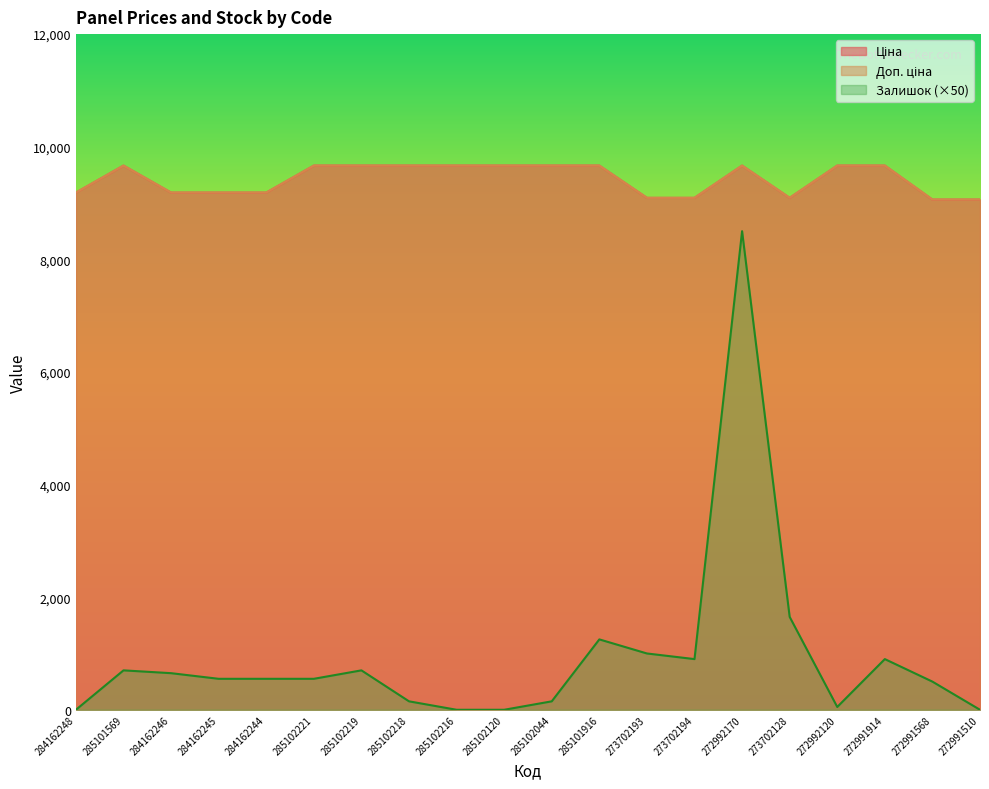

Is it true that Ціна equals 9664.7 at 285102044?

True